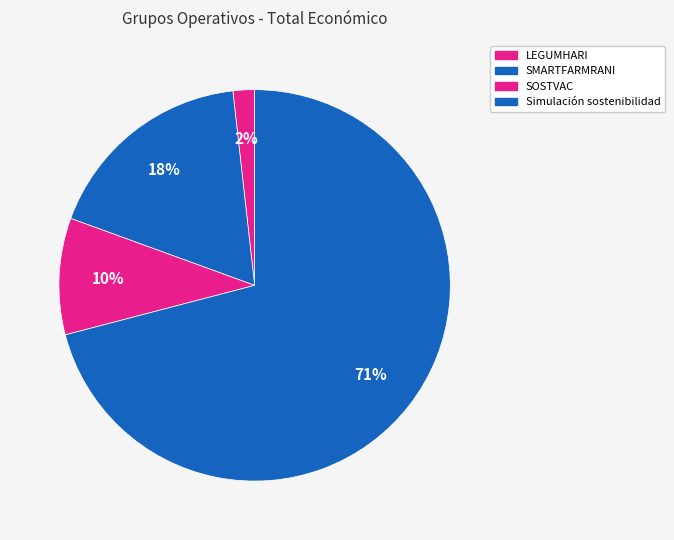

Does Simulación sostenibilidad account for over 50% of the chart?

Yes